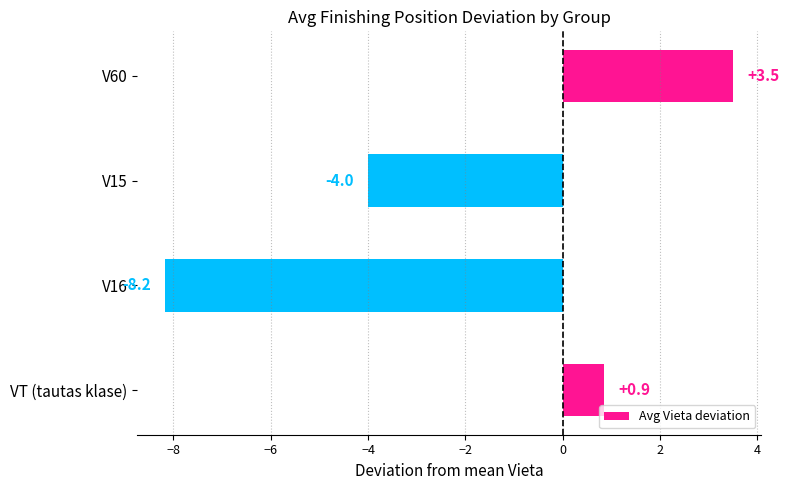

Which category has the highest value across all series?

V60